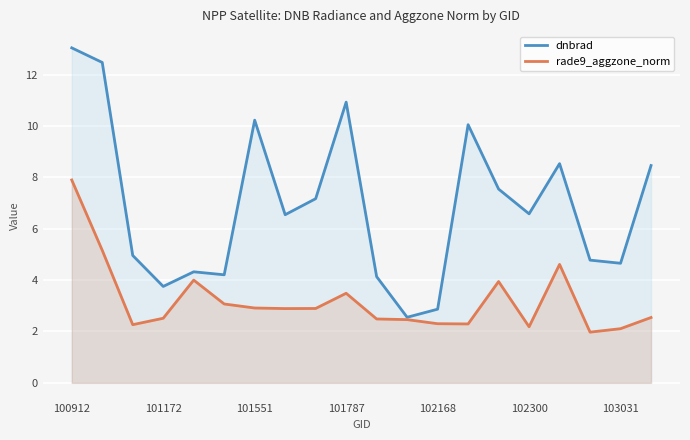

What is the total value across all series at 19?

11.0